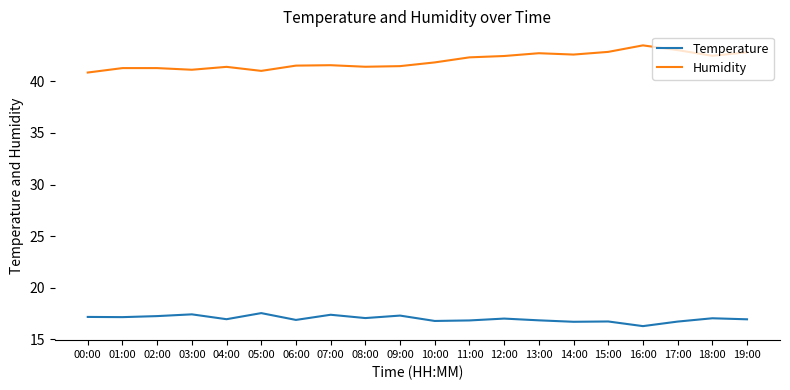

Is the value of Humidity at 09:00 greater than the value of Temperature at 05:00?

Yes